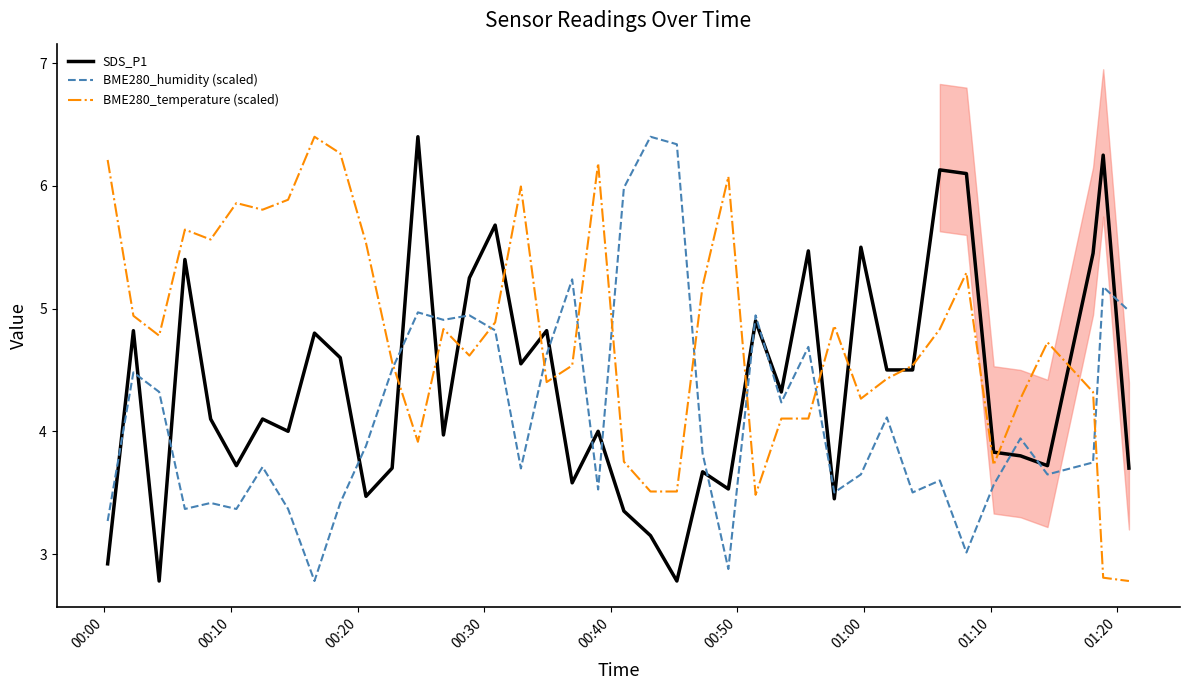

Rank the series by their average value, from highest to lowest.

BME280_temperature (scaled), SDS_P1, BME280_humidity (scaled)